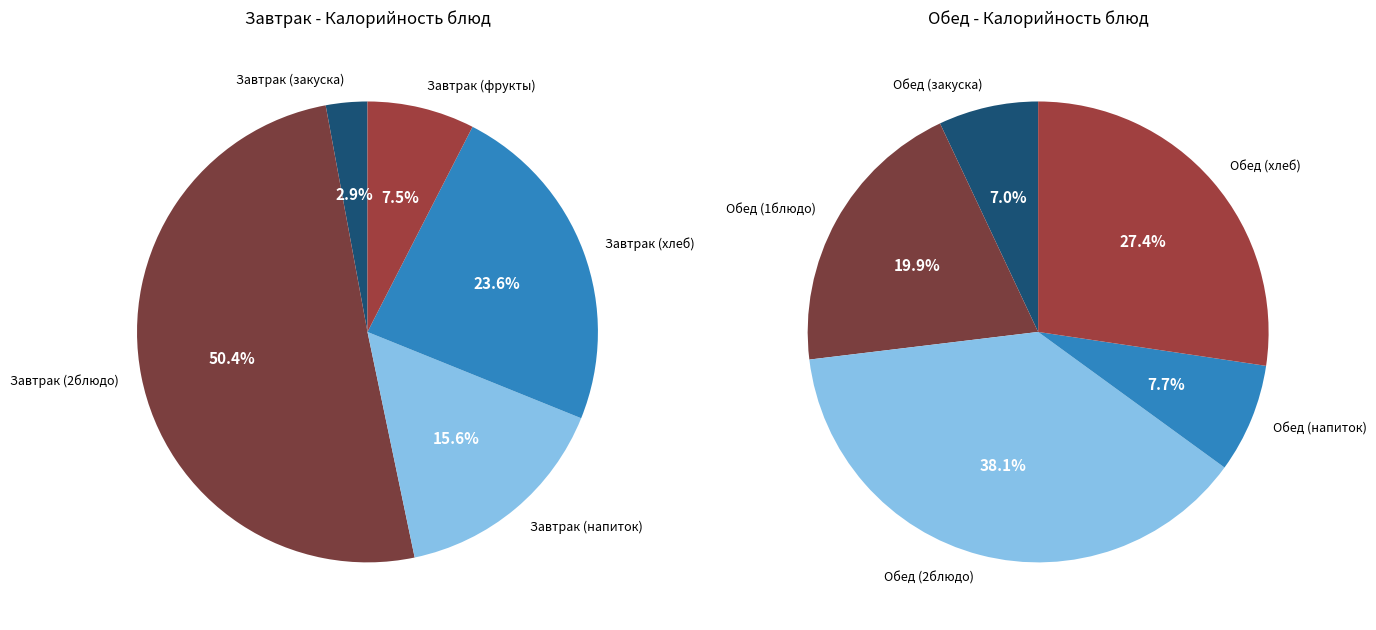

Which series has the largest range (max minus min)?

Завтрак